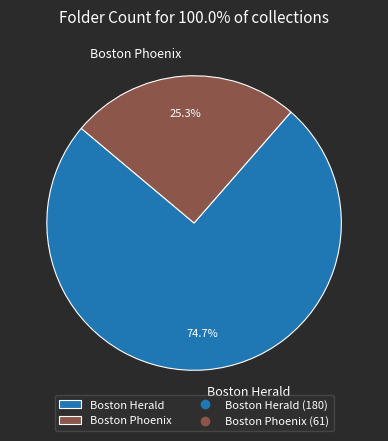

Which category has the biggest portion of the pie?

Boston Herald